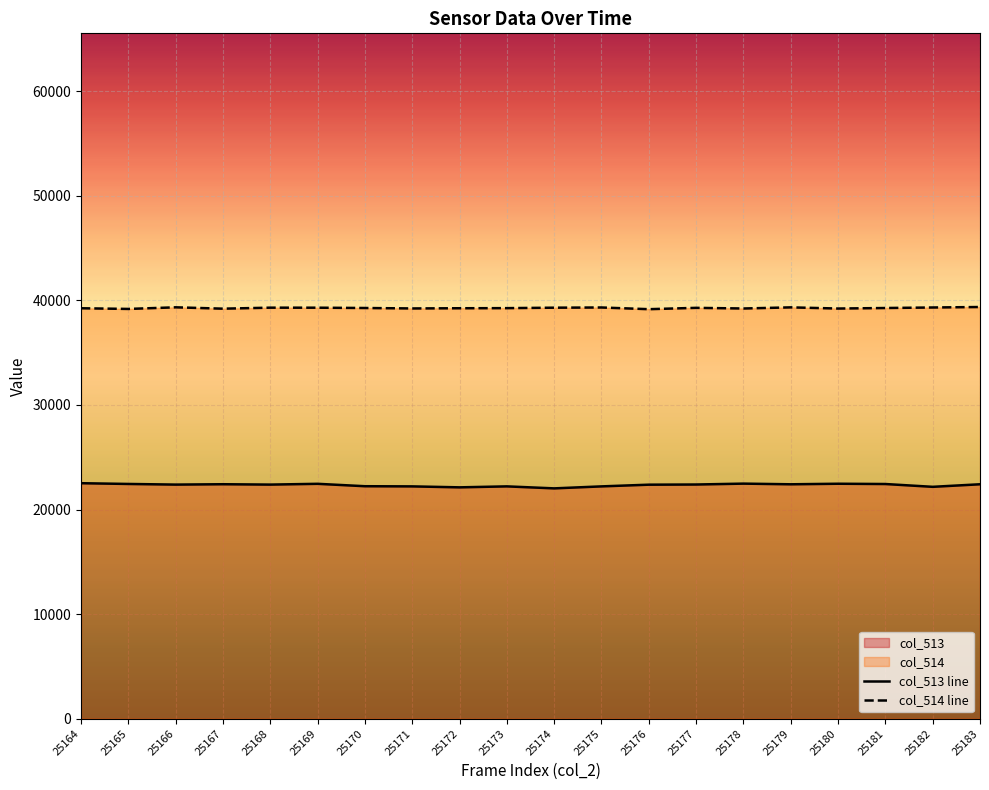

How many lines are shown in the chart?

2